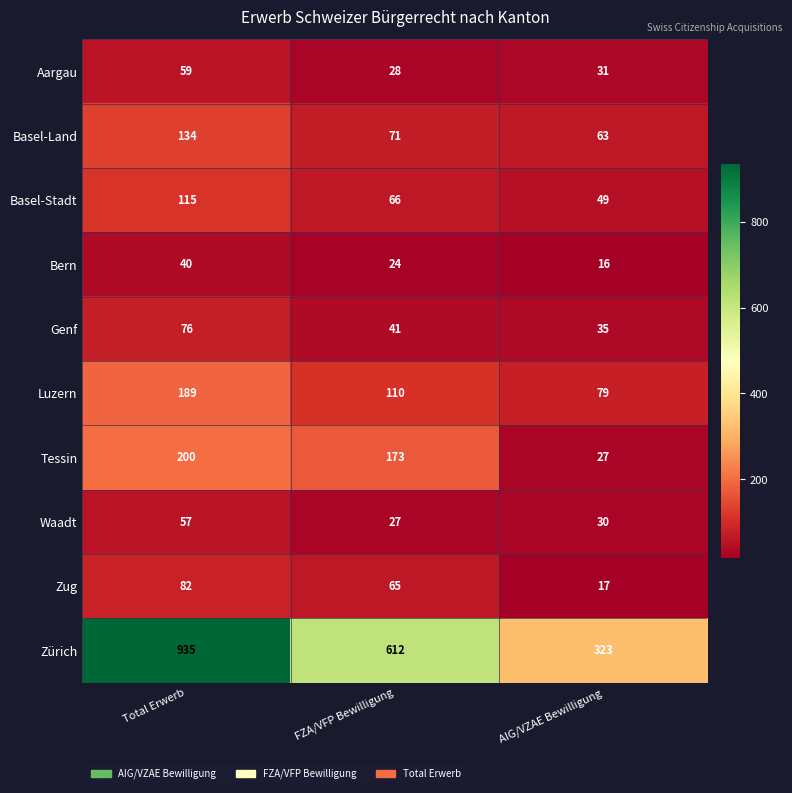

Which series changed the most between FZA/VFP Bewilligung and AIG/VZAE Bewilligung?

Zürich